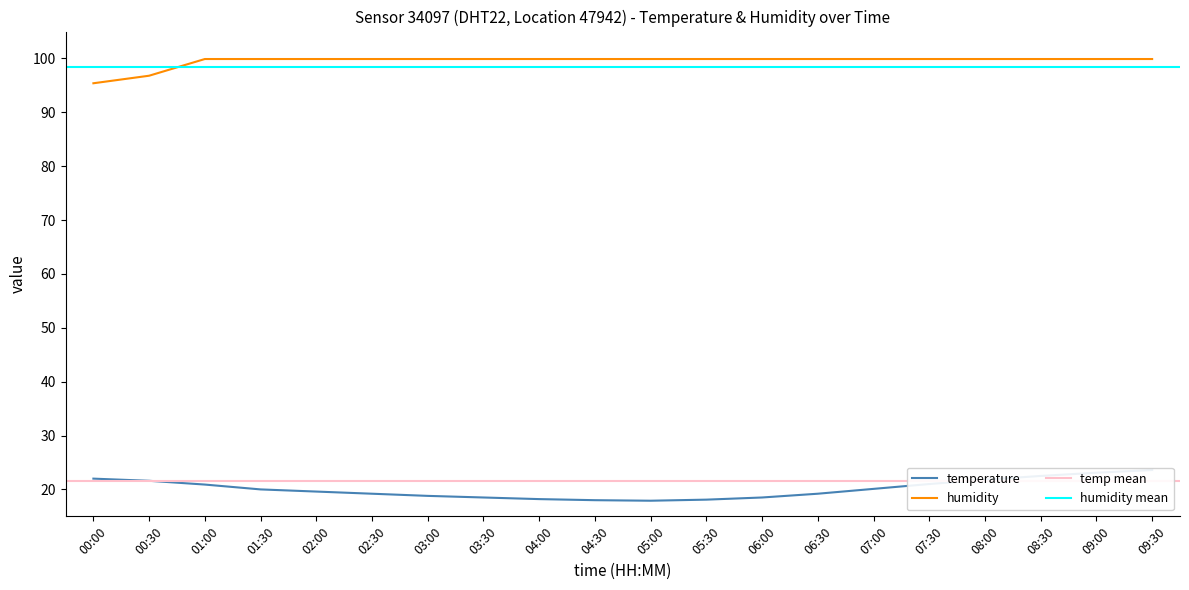

At 07:30, list the series in order from largest to smallest.

humidity, temperature